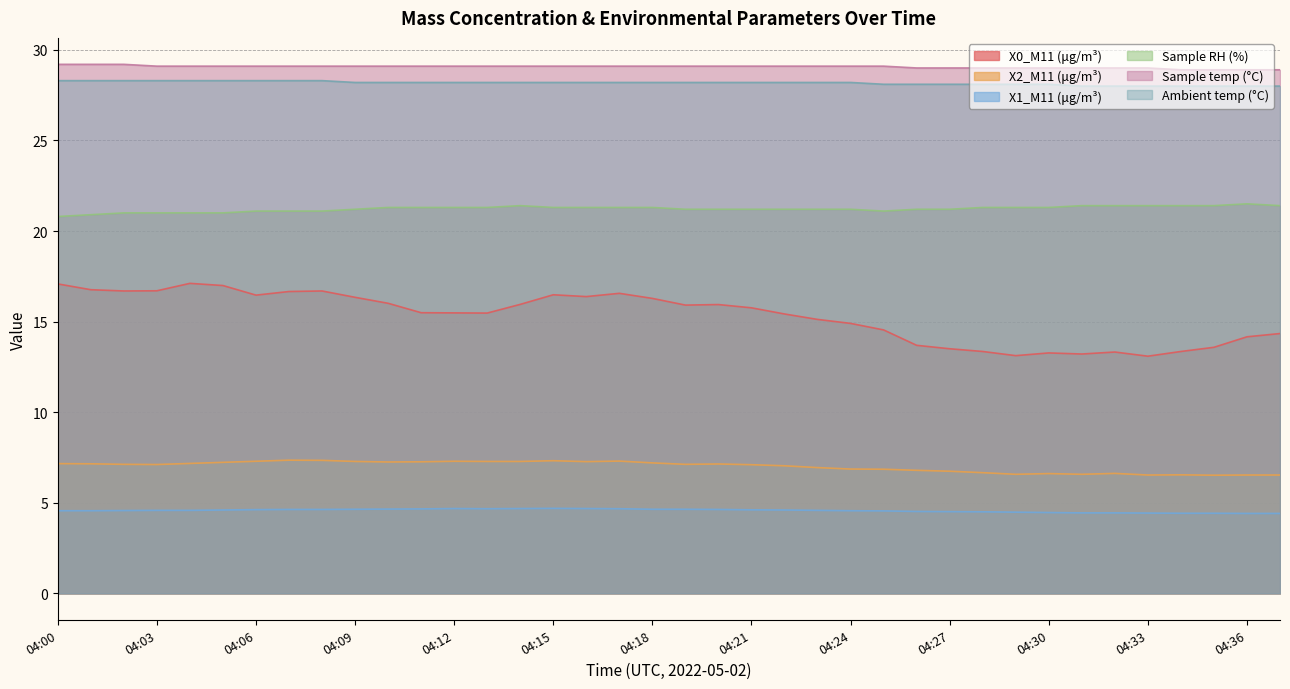

The value of X1_M11 (μg/m³) at 04:12 is 2.8. True or false?

False